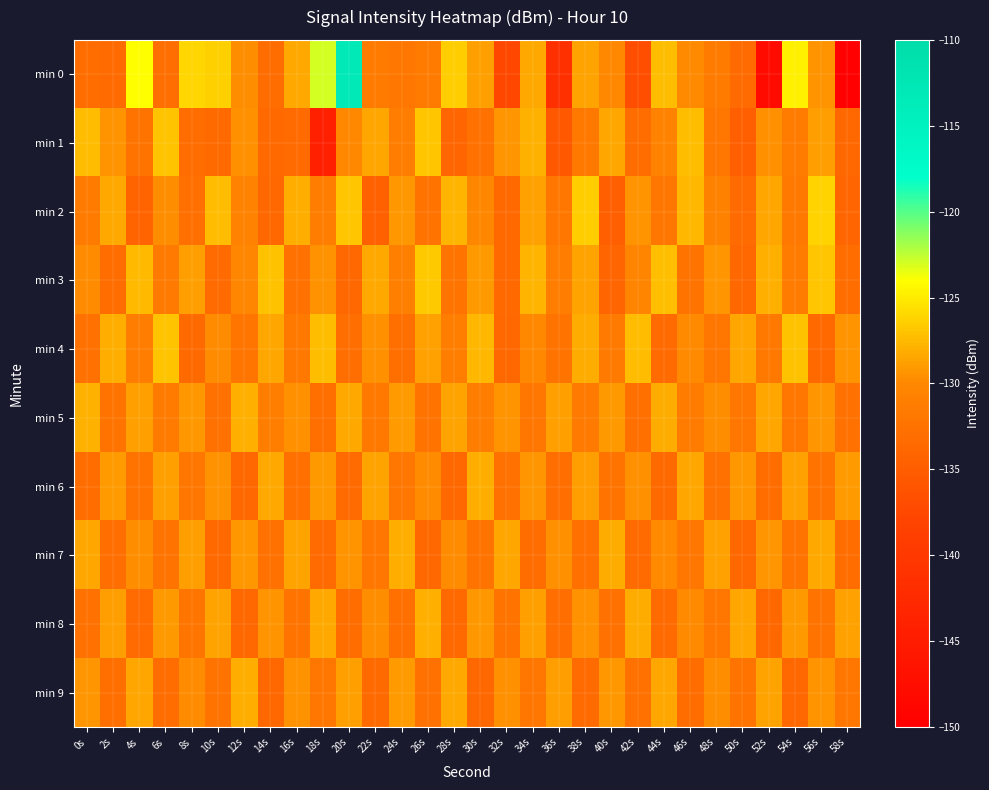

Between 8s and 26s, which series saw the biggest shift?

min 1